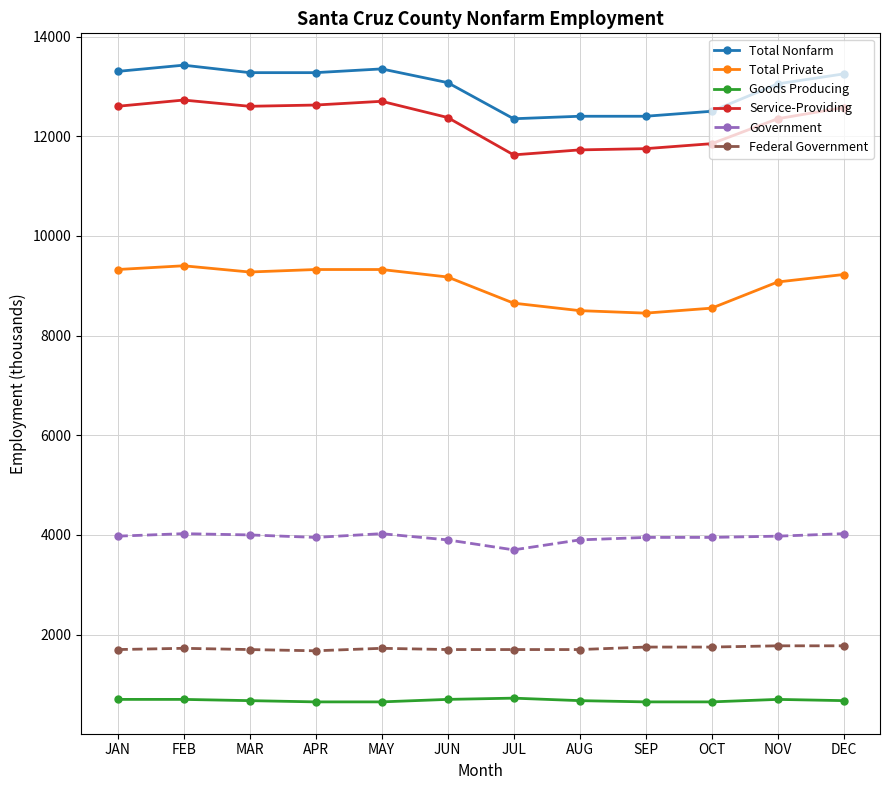

Does the chart display data point markers on the line(s)?

Yes